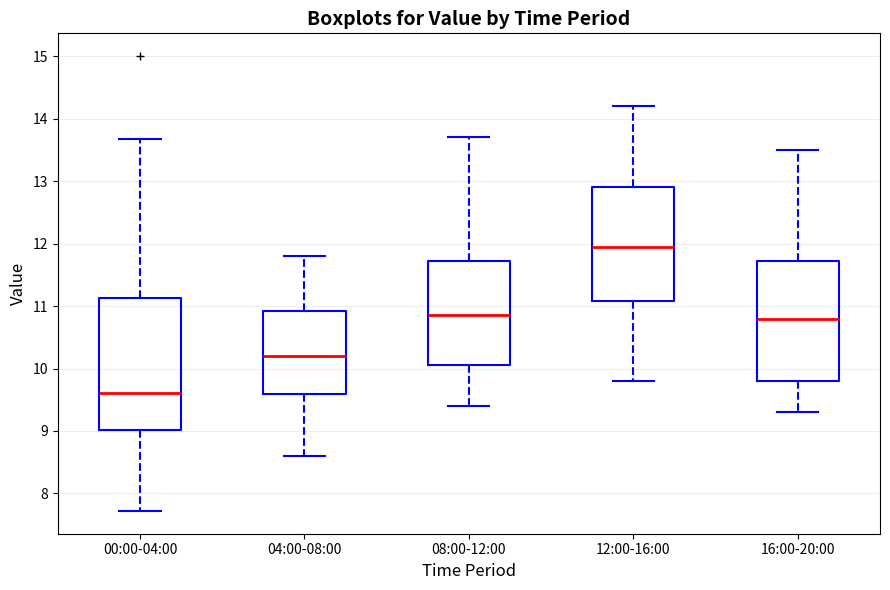

Reading left to right, transcribe this box plot: for each box, give where its median line is, the range the box spans, and where its two whiskers end, as read against the y-axis. The values are not printed on the chart, so give them approximately, as read against the axis.

00:00-04:00: median 9.6, box 9.0 to 11.1, whiskers 7.7 to 13.7
04:00-08:00: median 10.2, box 9.6 to 10.9, whiskers 8.6 to 11.8
08:00-12:00: median 10.9, box 10.1 to 11.7, whiskers 9.4 to 13.7
12:00-16:00: median 12.0, box 11.1 to 12.9, whiskers 9.8 to 14.2
16:00-20:00: median 10.8, box 9.8 to 11.7, whiskers 9.3 to 13.5